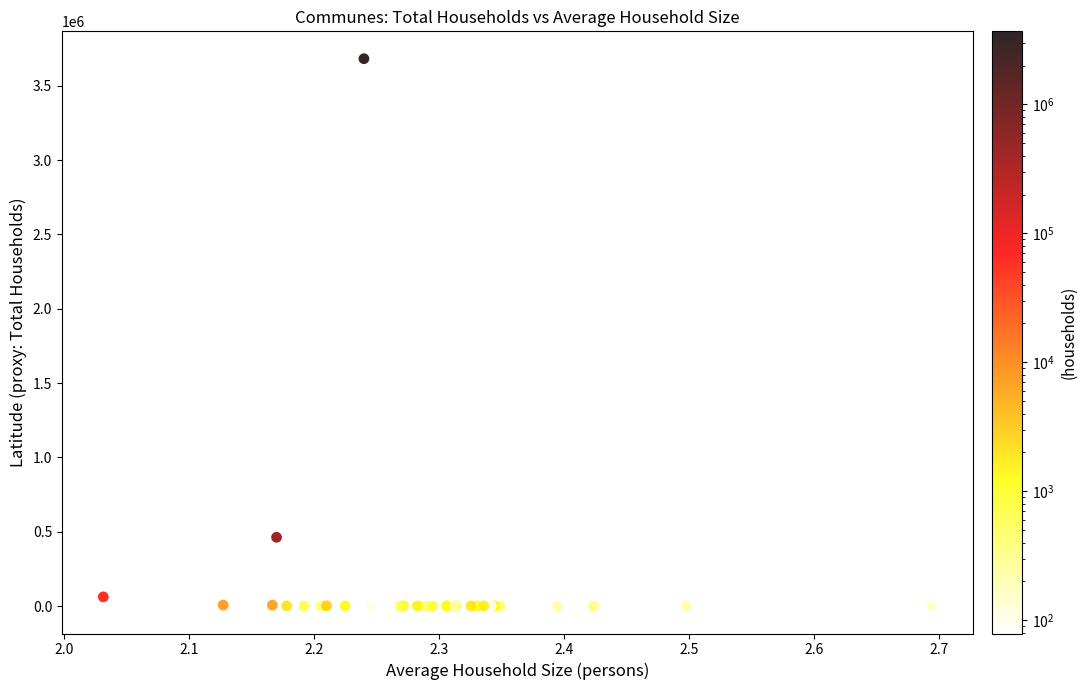

What Y value in the scatter plot is closest to 1841277?

463184